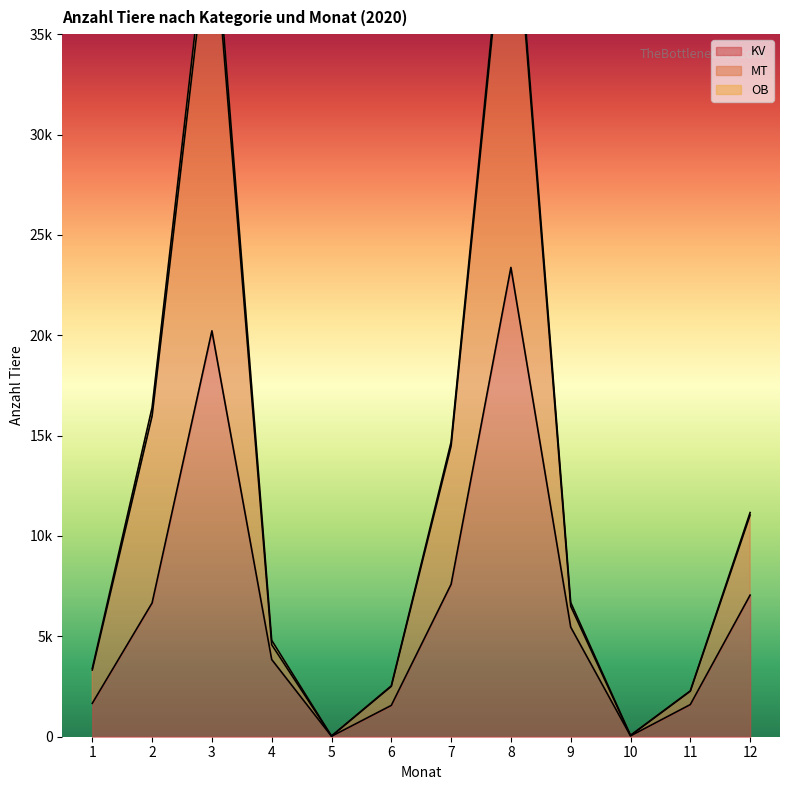

Between 3 and 10, which is larger?

3